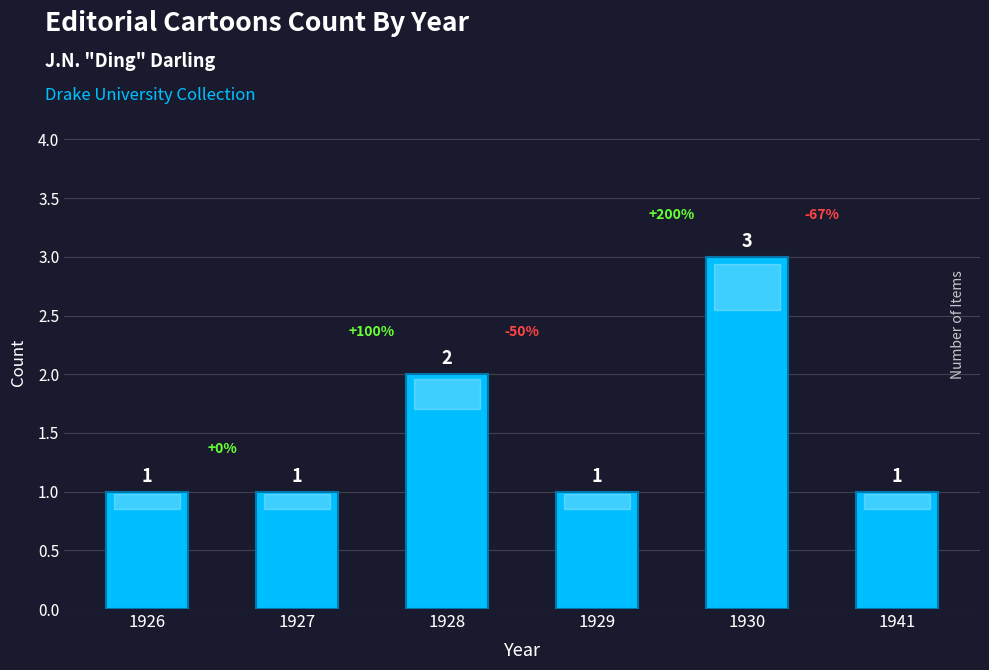

Approximately how many times larger is the value at 1929 compared to 1927?

1.0